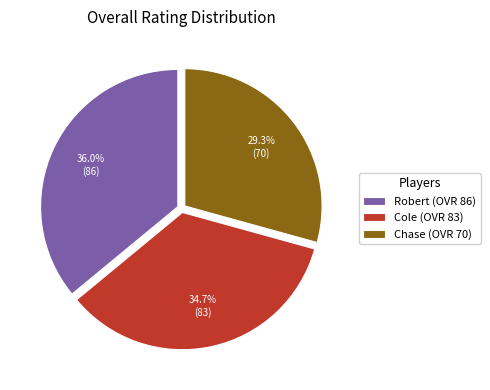

Is there any slice that represents more than half of the pie?

No